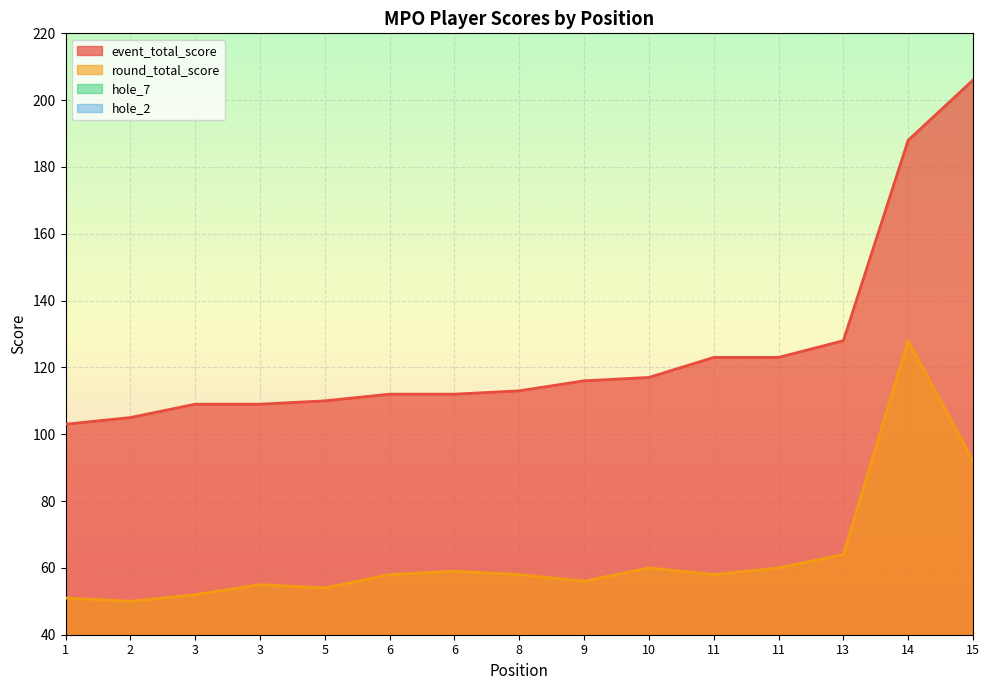

Where is the first local maximum for hole_2?

3